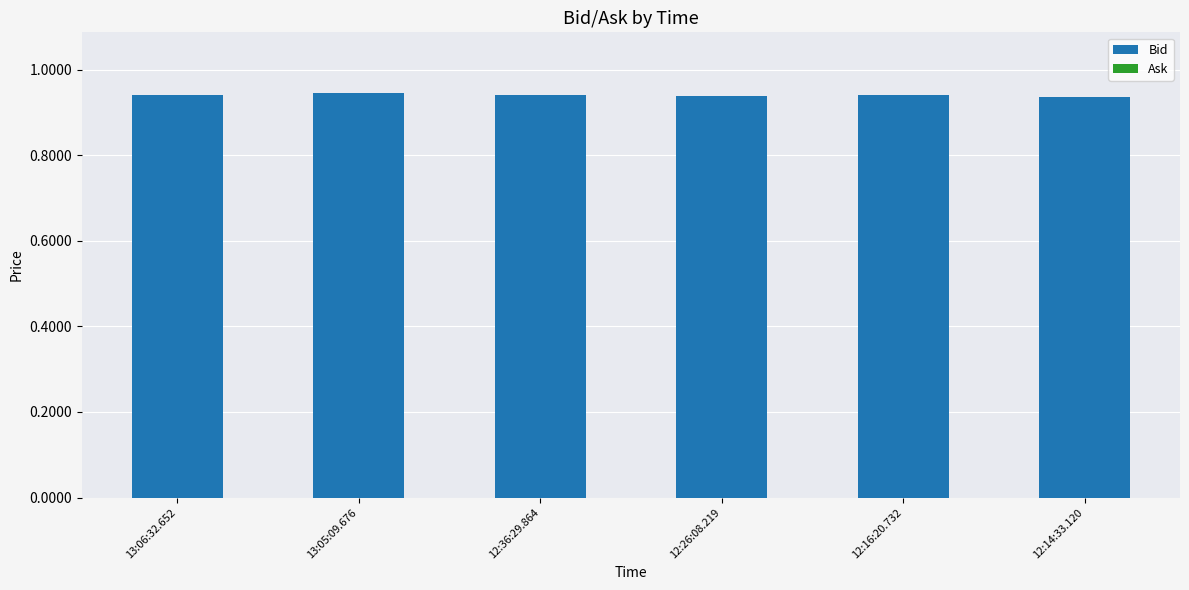

How many values are between 0 and 1?

6